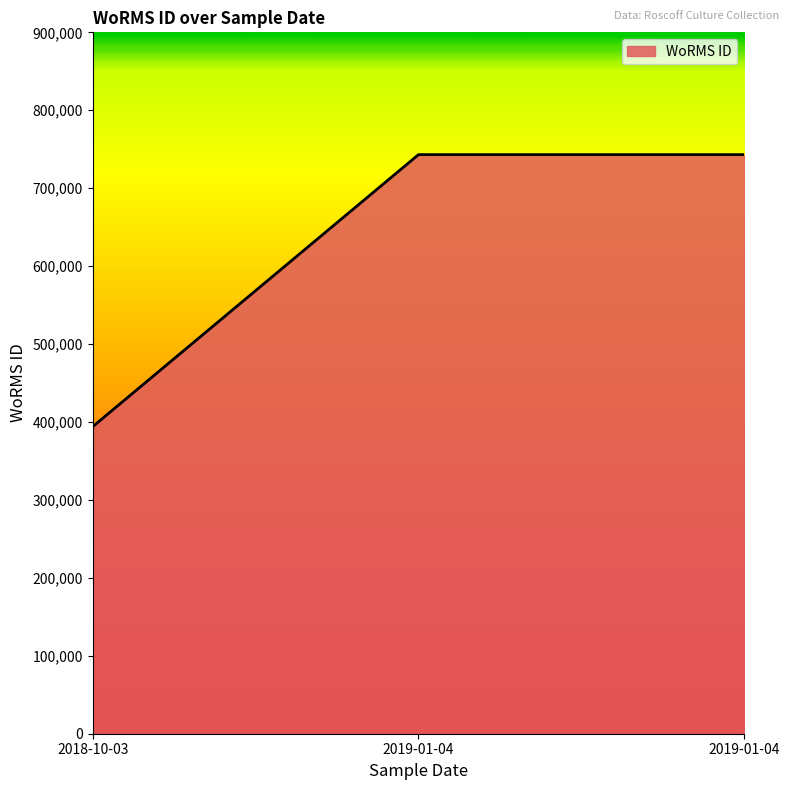

What value does the data have at 2019-01-04, to the nearest 10?

743070